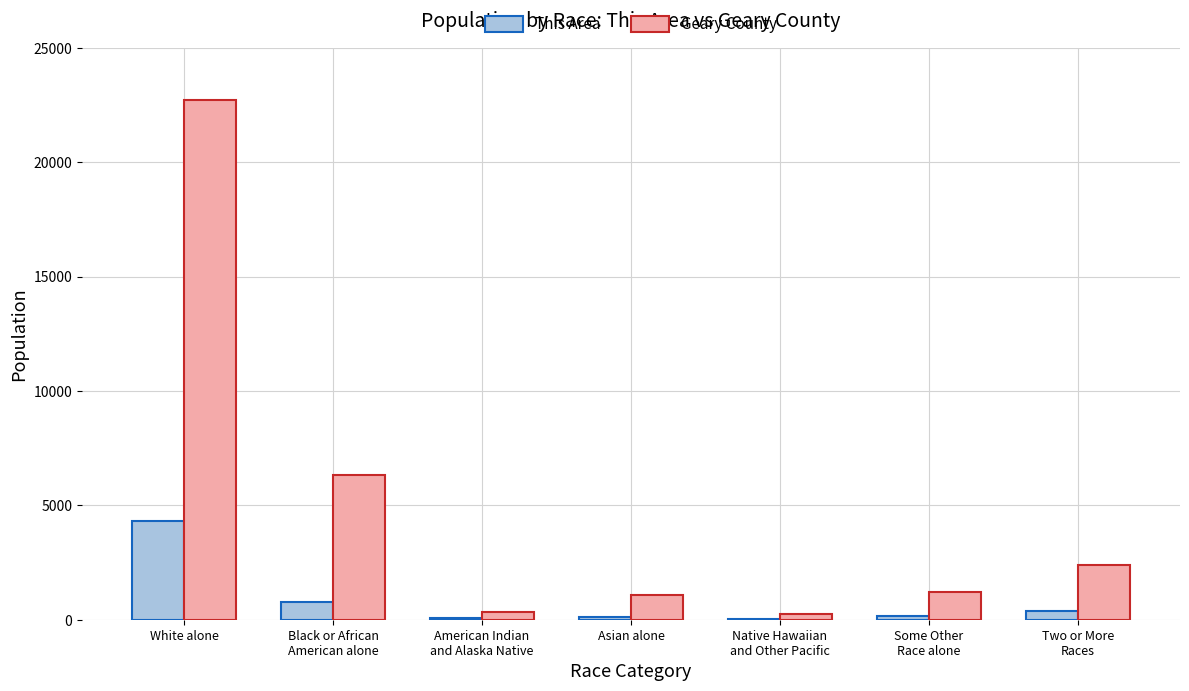

What is the sum of the This Area values at Asian alone and Black or African
American alone?

884